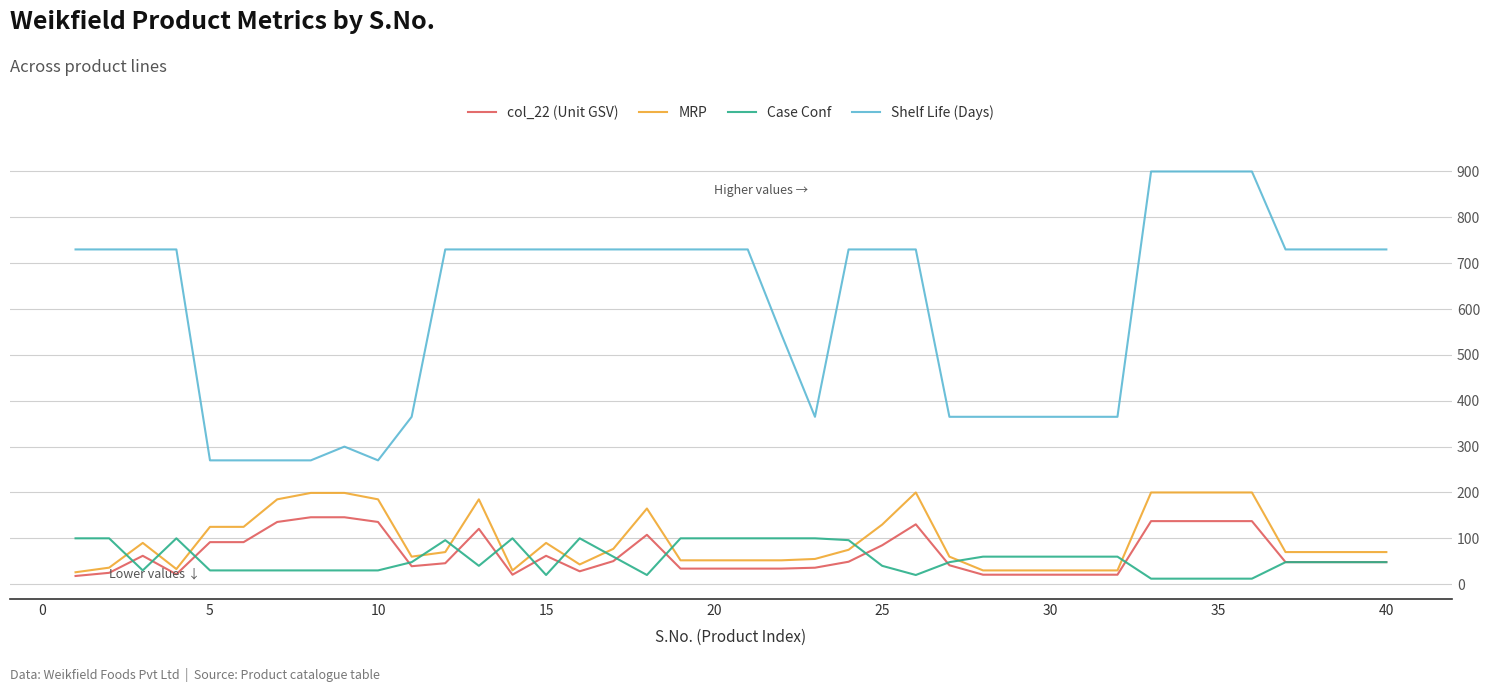

At how many categories does at least one series exceed 511?

26